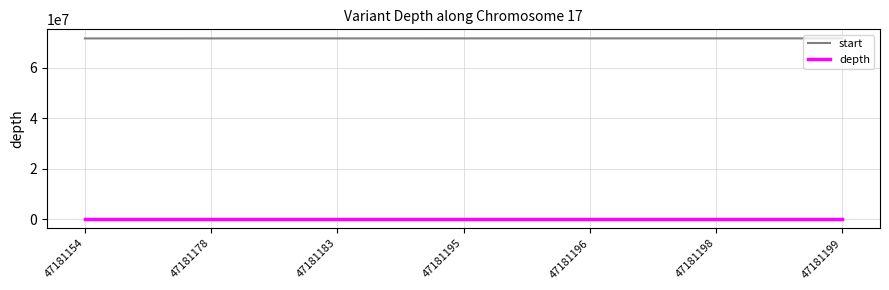

Is the value of start at 47181183 greater than the value of depth at 47181178?

Yes